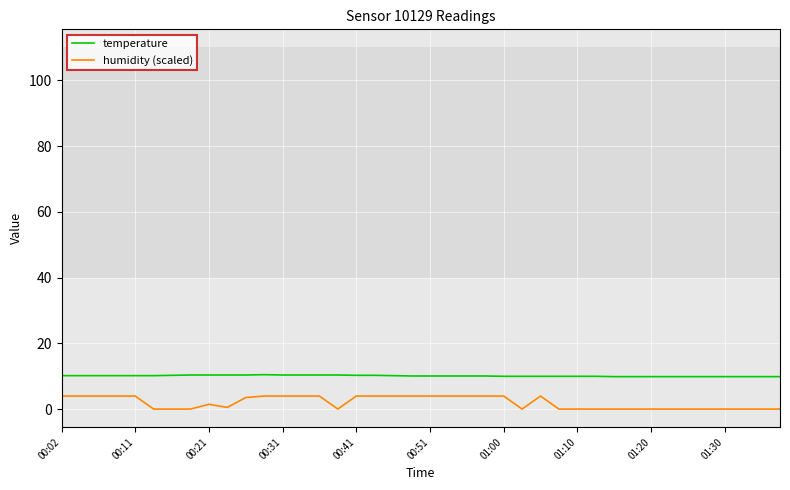

Rank the series by their average value, from lowest to highest.

humidity (scaled), temperature